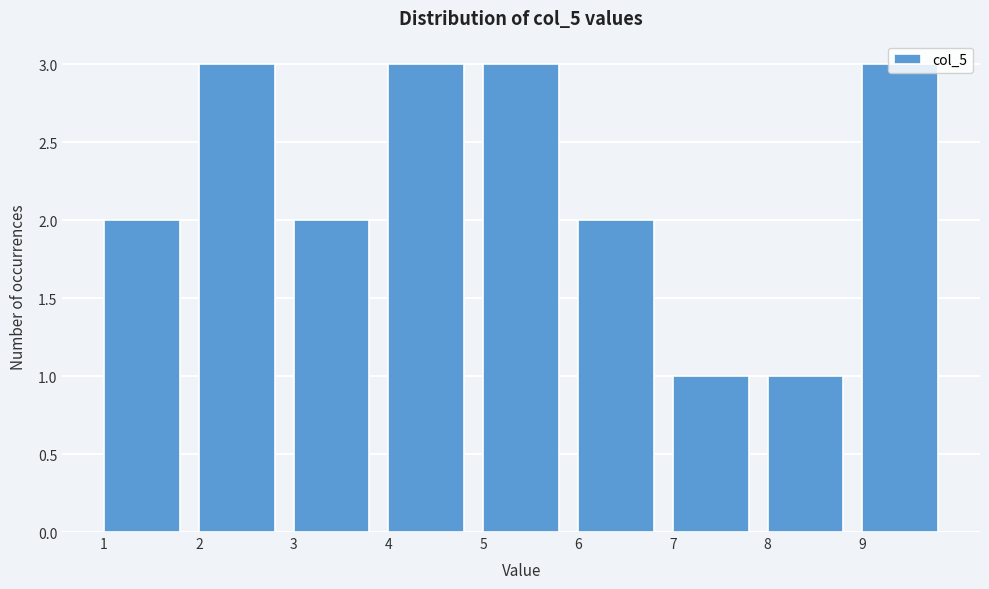

Reading left to right, transcribe this chart: for each bar, give the range it covers on the x-axis and its height. The values are not printed on the chart, so give them approximately, as read against the axis.

1 to 2: 2
2 to 3: 3
3 to 4: 2
4 to 5: 3
5 to 6: 3
6 to 7: 2
7 to 8: 1
8 to 9: 1
9 to 10: 3